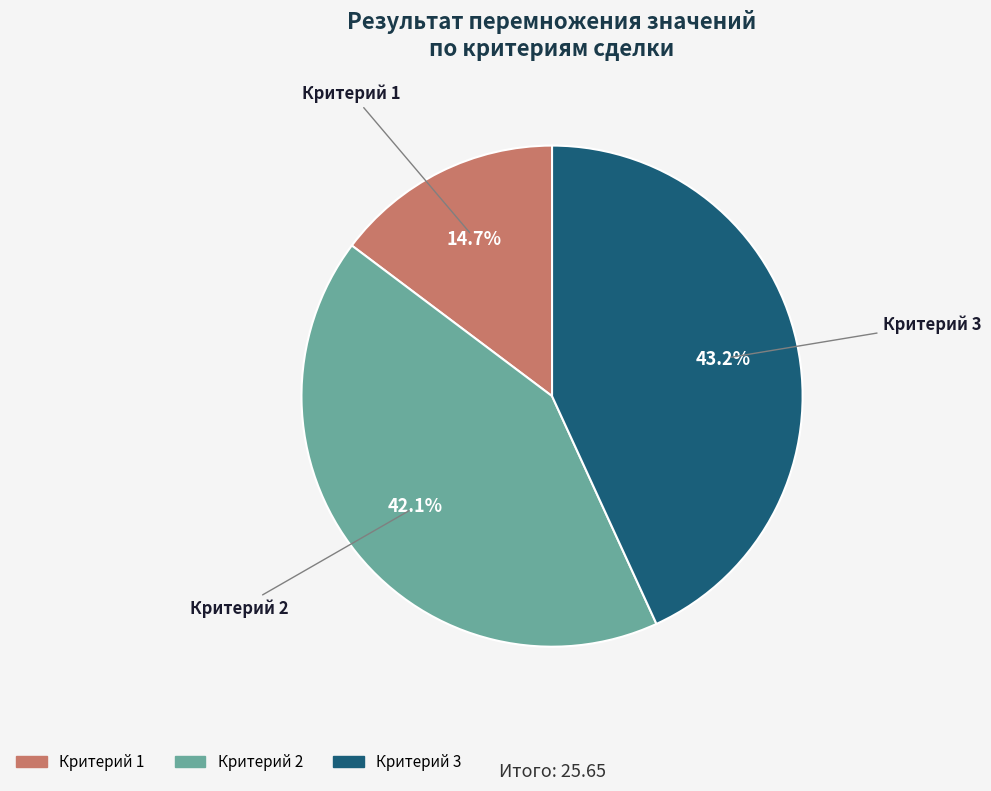

What is the ratio of the value at Критерий 2 to the value at Критерий 1?

2.9